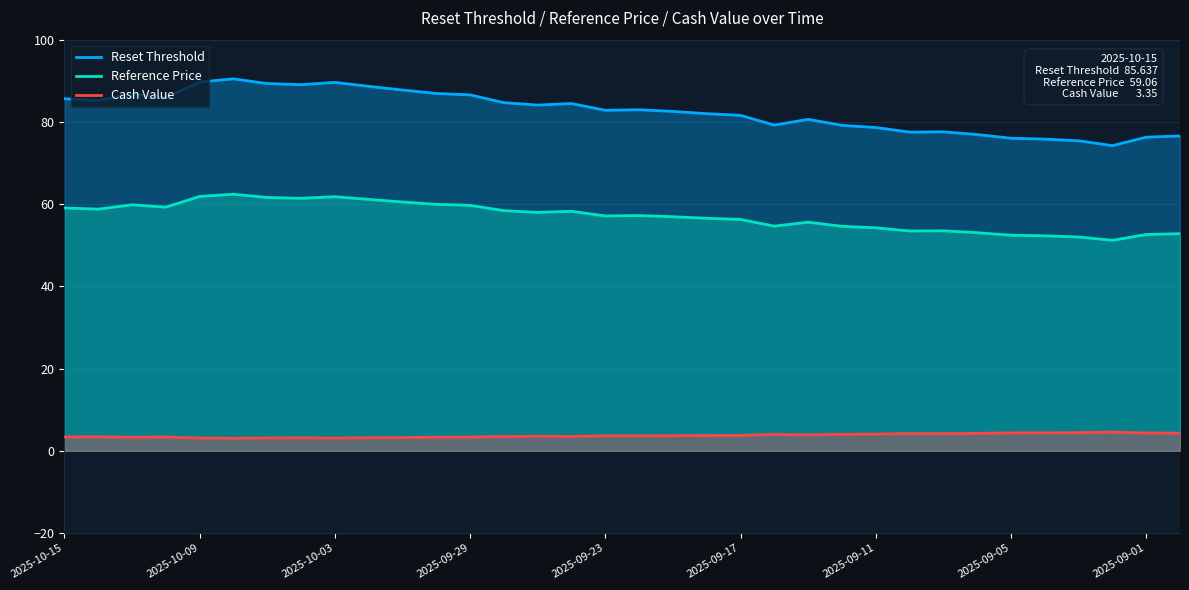

How many interior local valleys does the Reference Price series have?

8